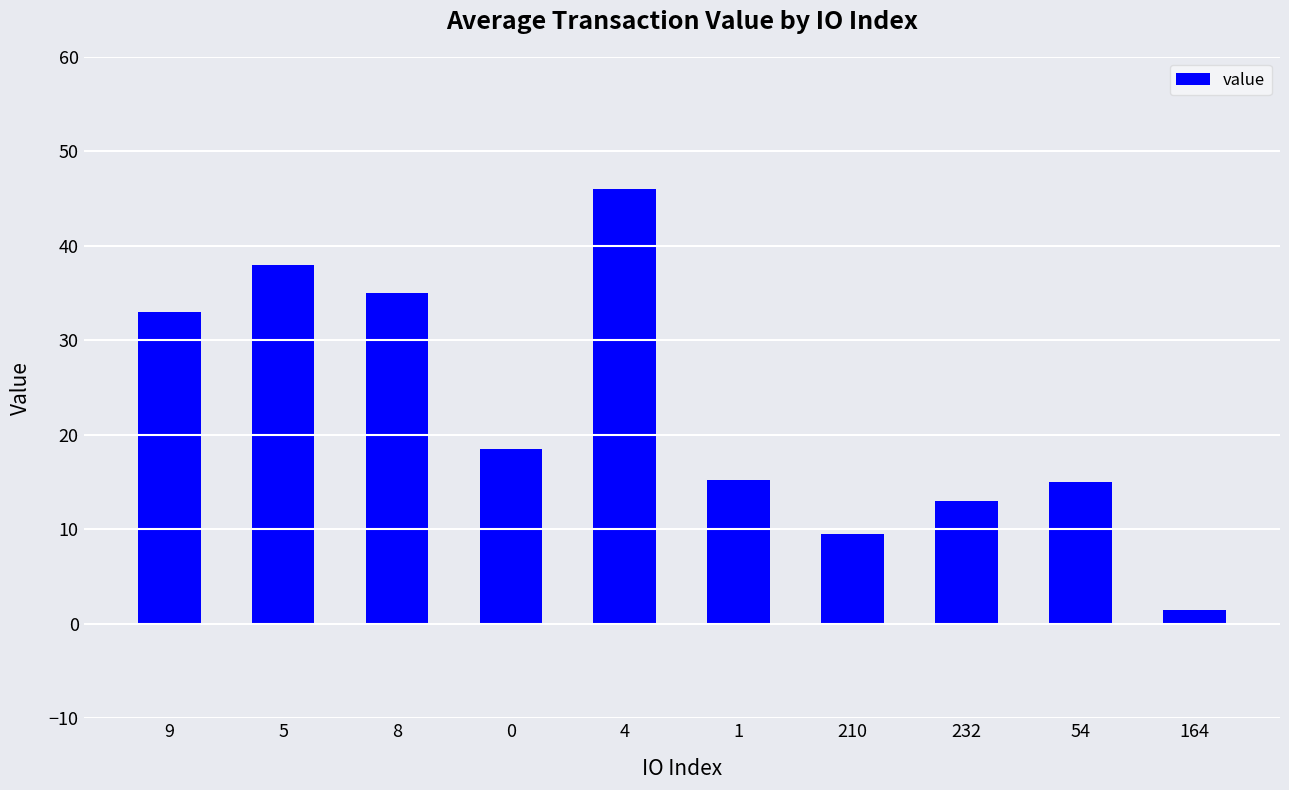

What position from the left is 5?

2